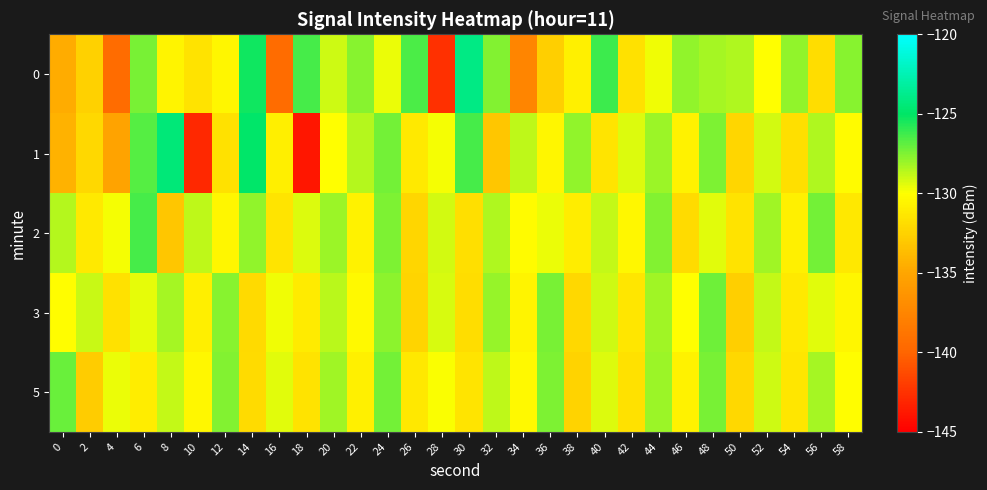

At which category is the sum across all series the highest?

24